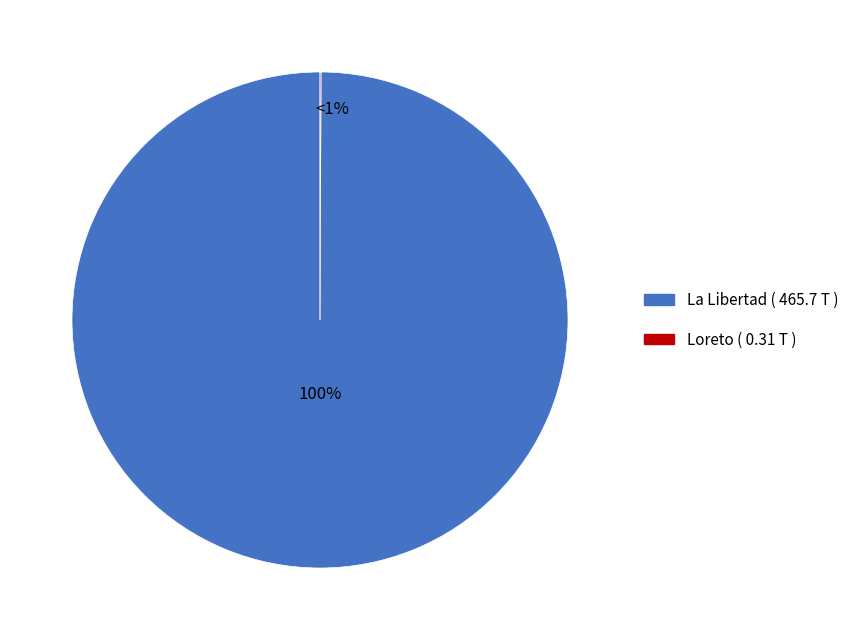

True or false: Loreto accounts for 14% of the total.

False